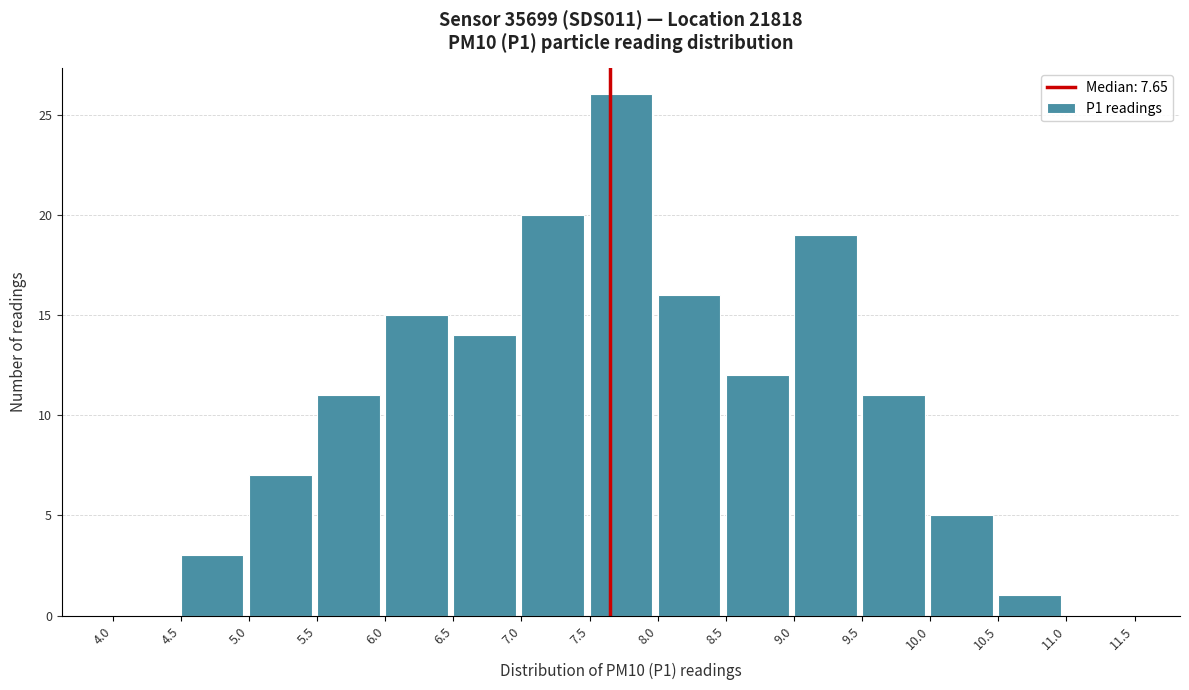

Reading left to right, list every bar in this chart as the range it spans on the x-axis followed by its height. The values are not printed on the chart, so give them approximately, as read against the axis.

4.0 to 4.5: 0
4.5 to 5.0: 3
5.0 to 5.5: 7
5.5 to 6.0: 11
6.0 to 6.5: 15
6.5 to 7.0: 14
7.0 to 7.5: 20
7.5 to 8.0: 26
8.0 to 8.5: 16
8.5 to 9.0: 12
9.0 to 9.5: 19
9.5 to 10.0: 11
10.0 to 10.5: 5
10.5 to 11.0: 1
11.0 to 11.5: 0